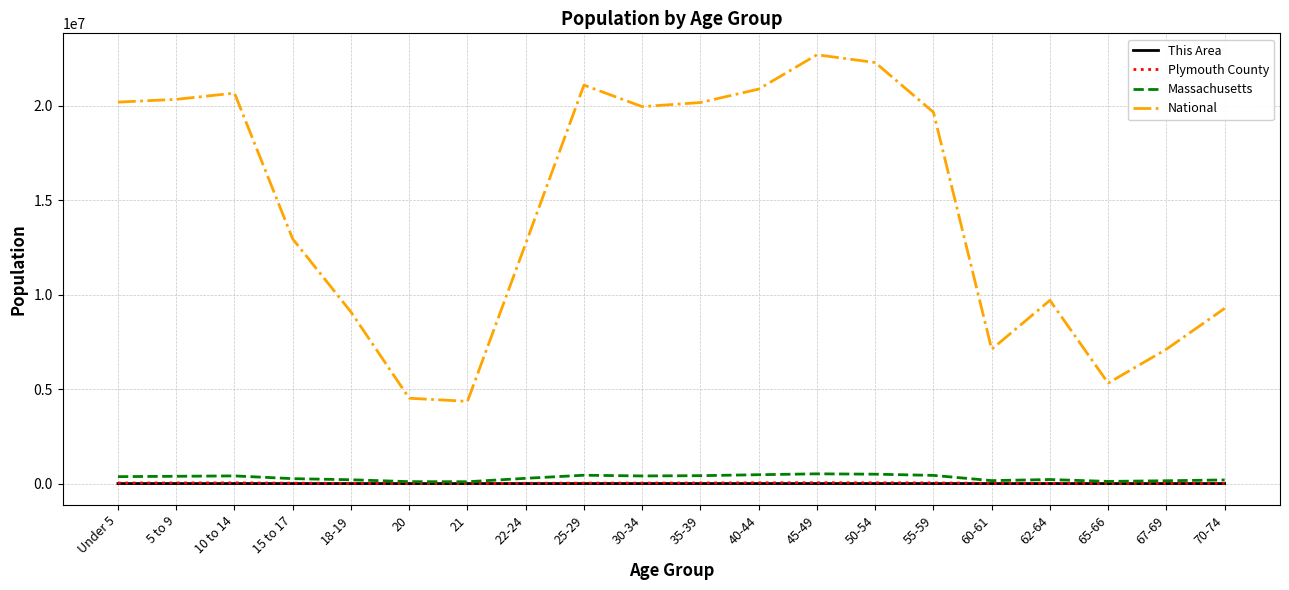

Which series has the largest total across all categories?

National